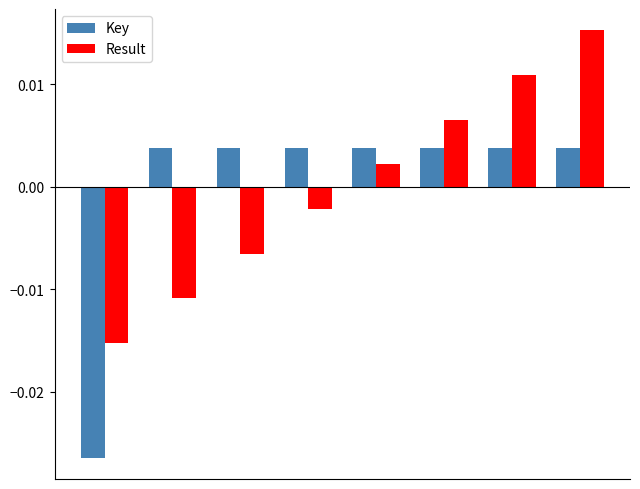

Does the chart contain stacked bars?

No